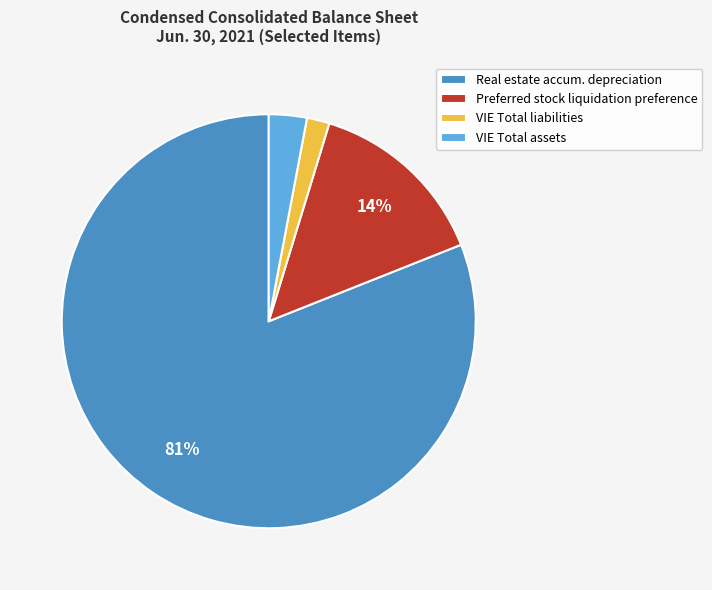

To the nearest percent, what is the difference between the largest and smallest slice percentages?

79%